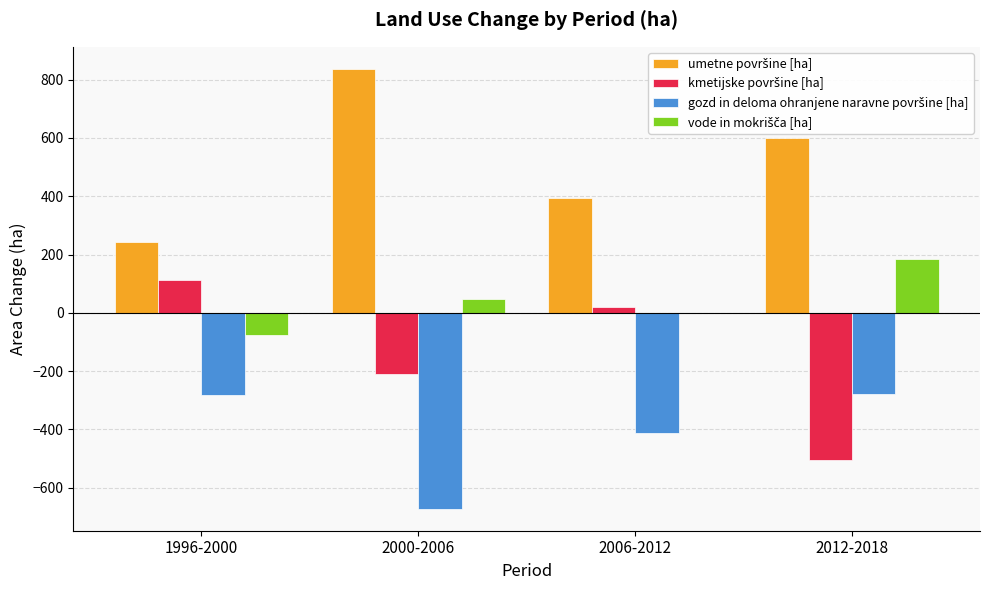

What is the greatest value displayed?

837.4